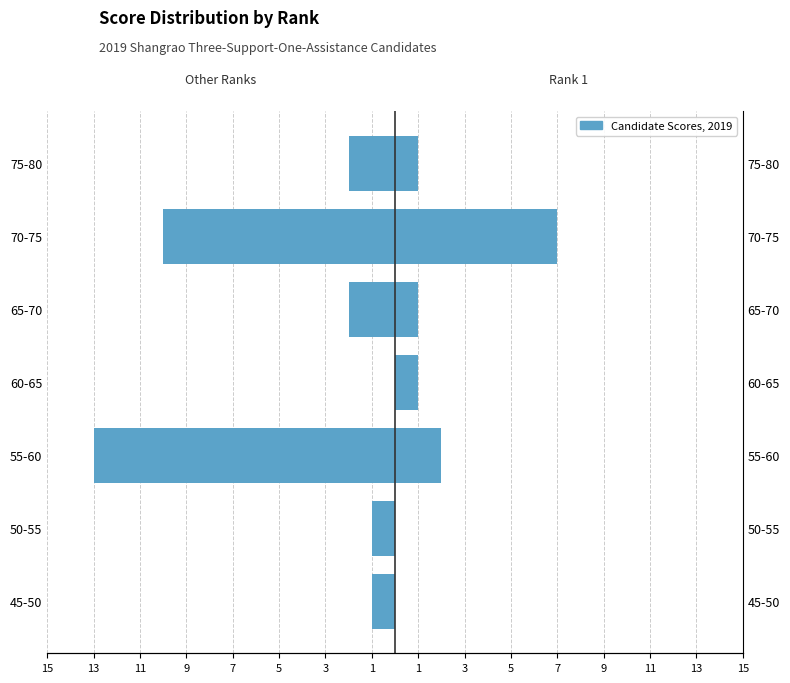

The value of Rank > 1 (other candidates) at 50-55 is -1. True or false?

True